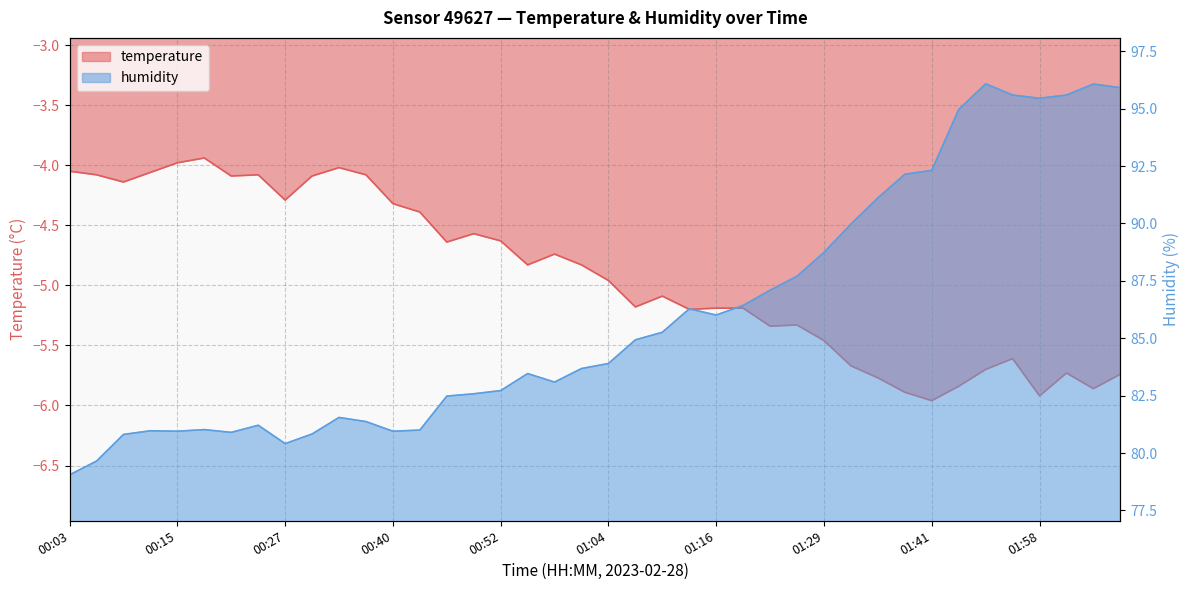

What is the value of the temperature point at the 34th from the left?

-5.8